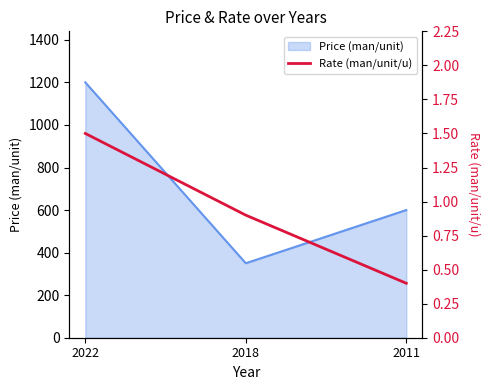

Where is Price (man/unit) nearest to the value 775?

2011